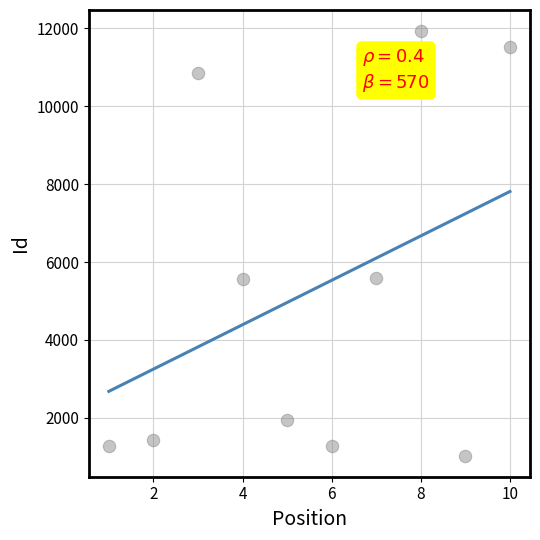

What is the range of X values (max minus min)?

9